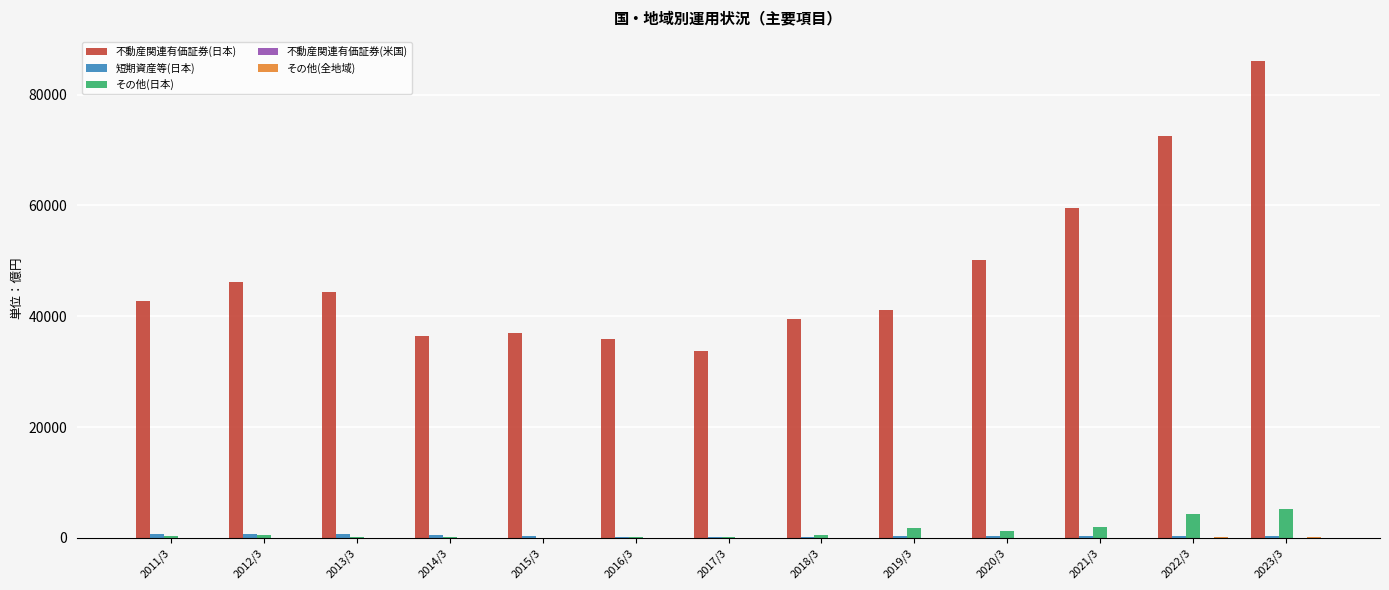

At which category does the chart reach its peak across all series?

2023/3